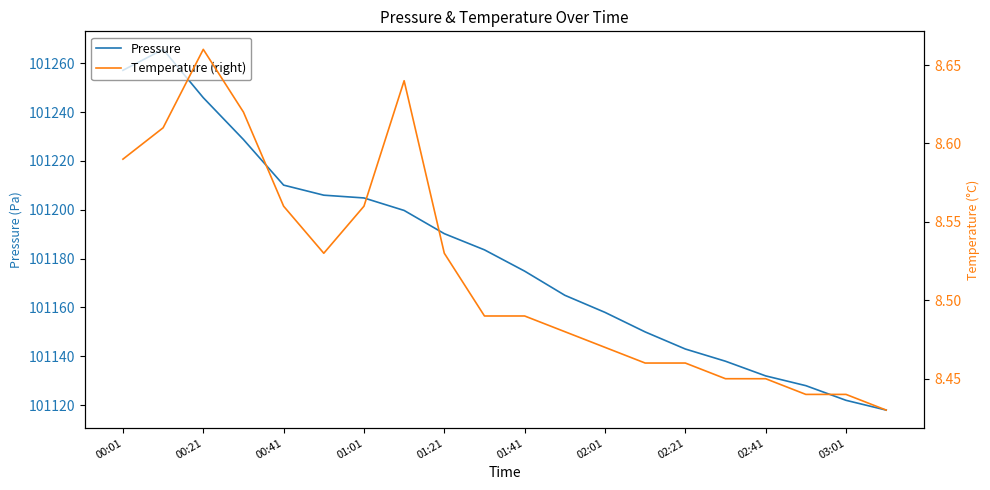

The value of Pressure at 02:21 is 101143.0. True or false?

True